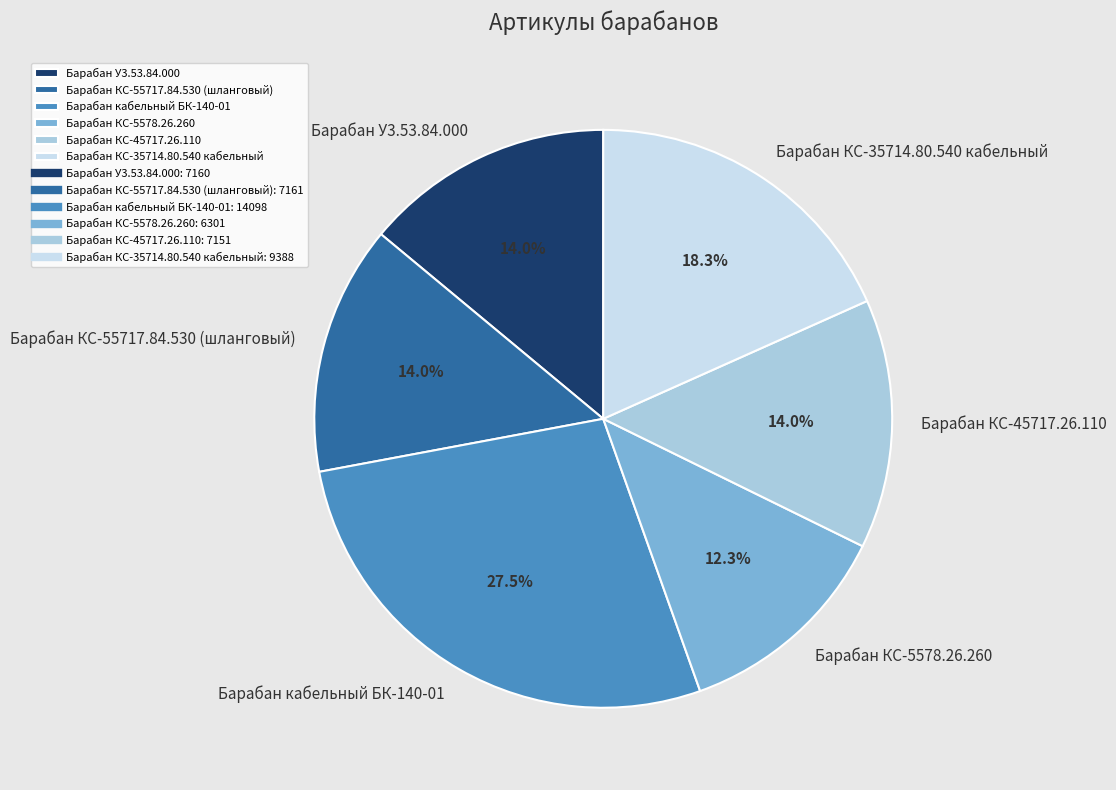

Does any single category account for the majority?

No